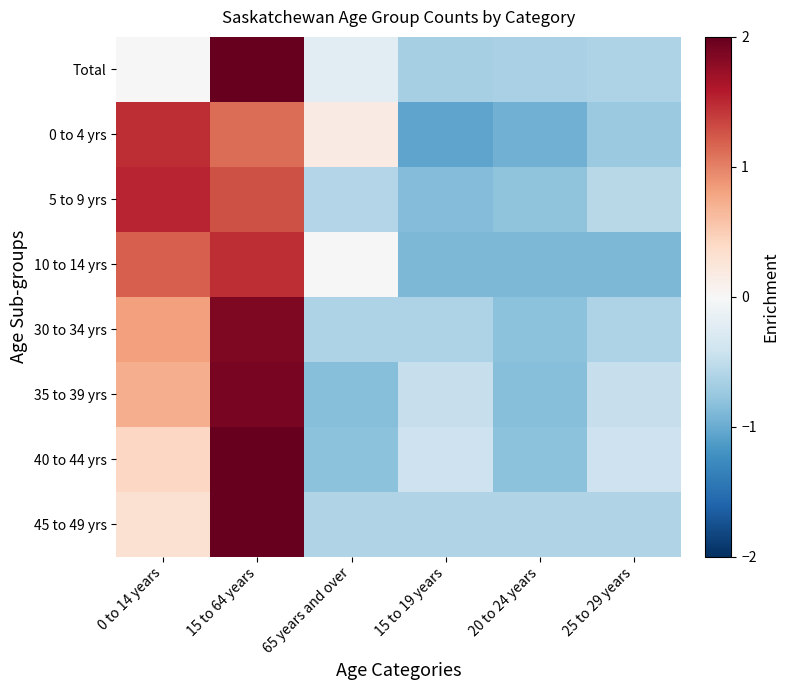

At how many categories does at least one series exceed 0?

3